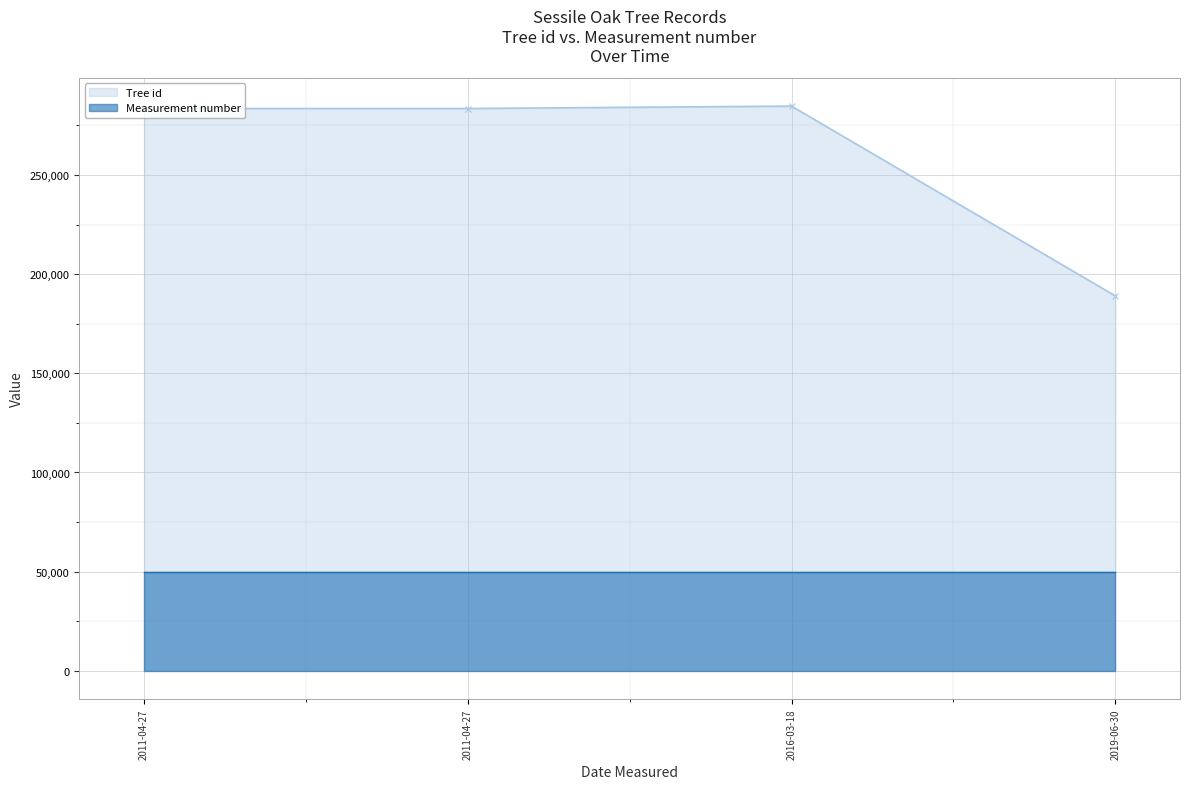

How many interior local peaks (higher than both neighbors) does the data have?

1